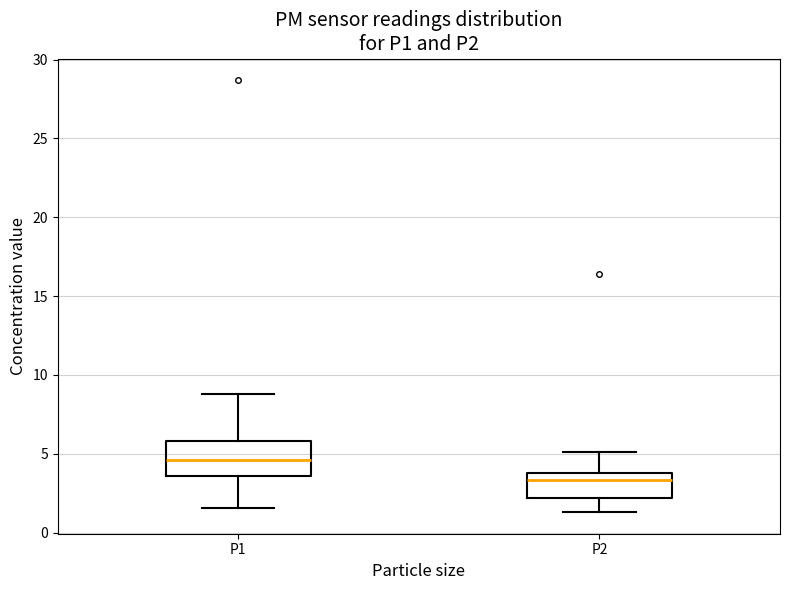

Comparing the boxes themselves (not the whiskers), which one is the tallest?

P1